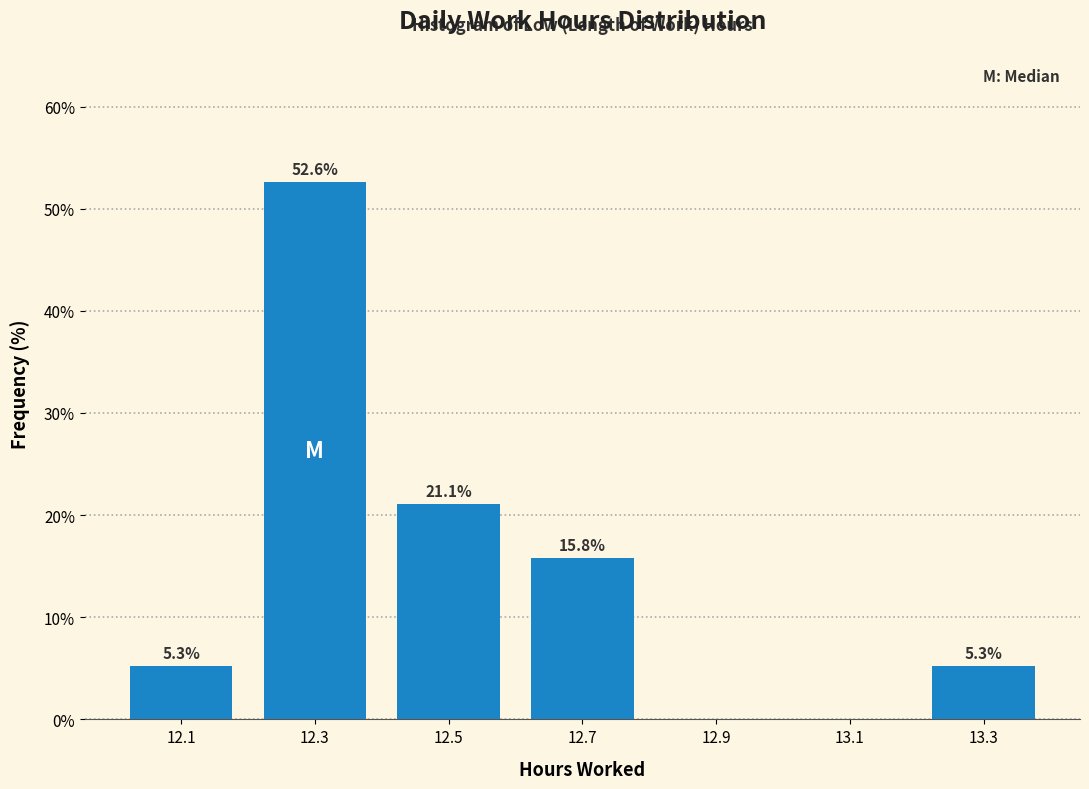

Which range on the x-axis has the tallest bar?

12.2 to 12.4